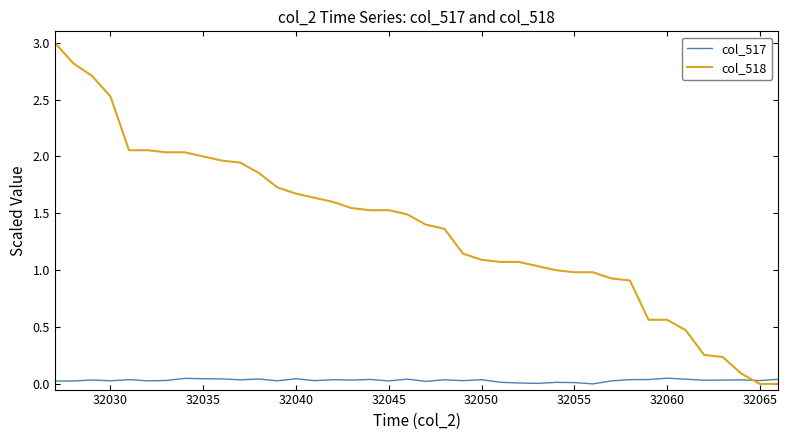

What is the maximum value shown in the chart?

3.0